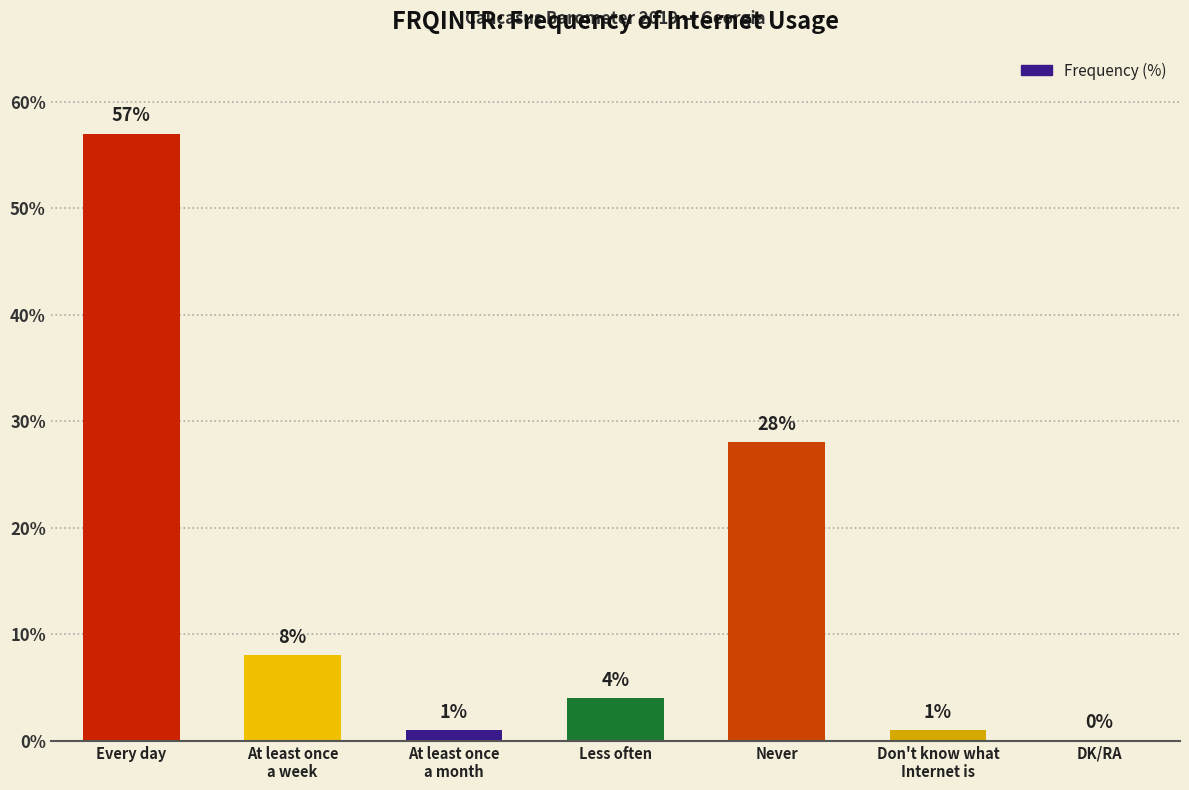

The chart shows a value of 4 at Less often. True or false?

True